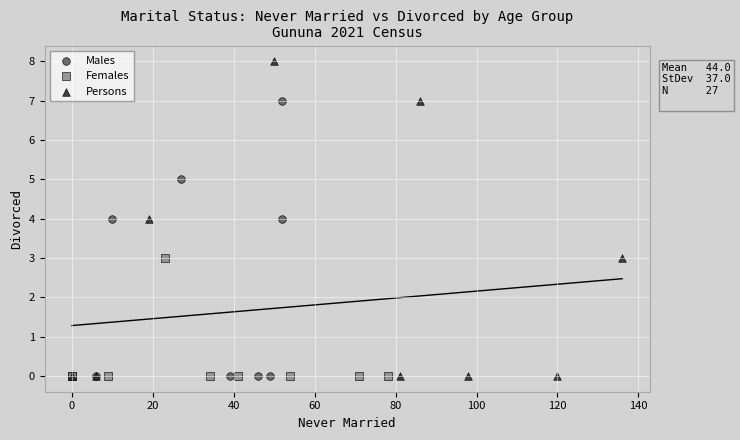

Which series reaches the maximum Y coordinate?

Persons